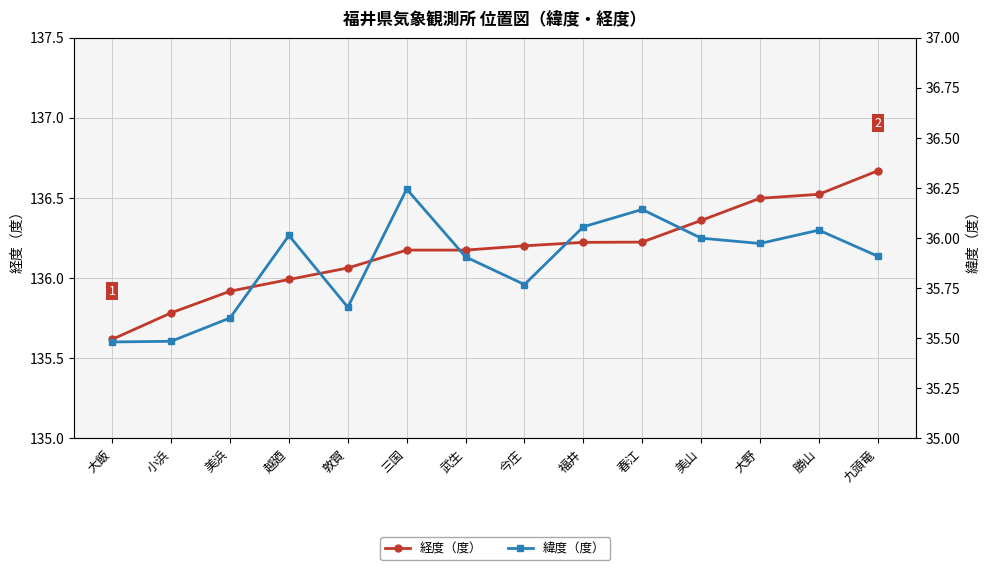

What is the label of the 5th point from the right?

春江